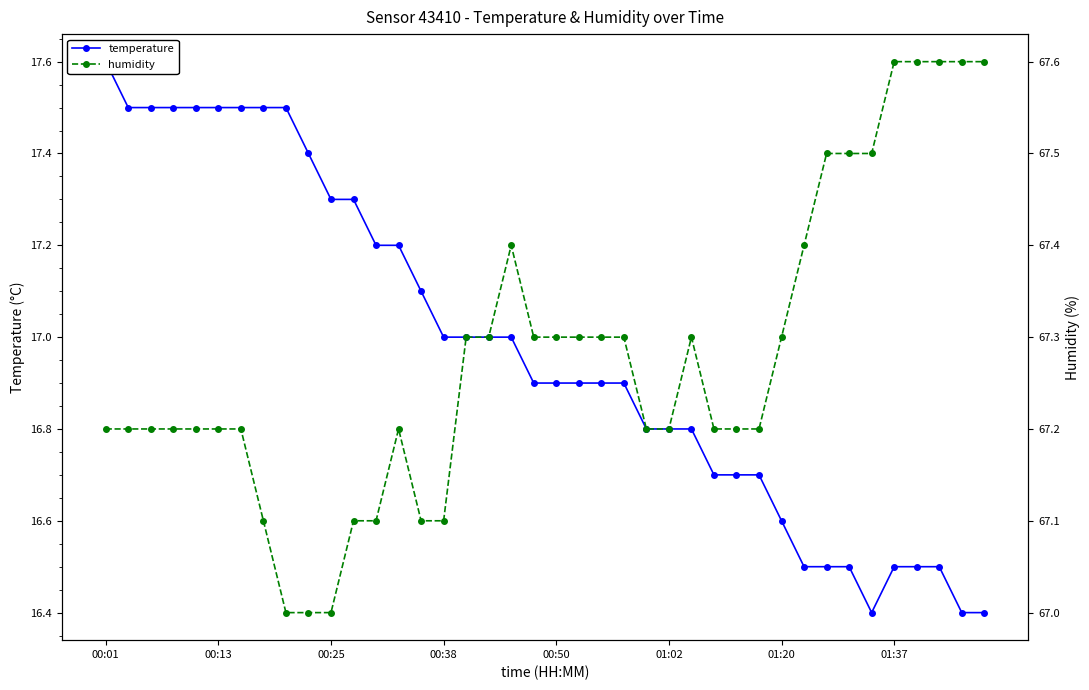

How many data points does each series have?

40